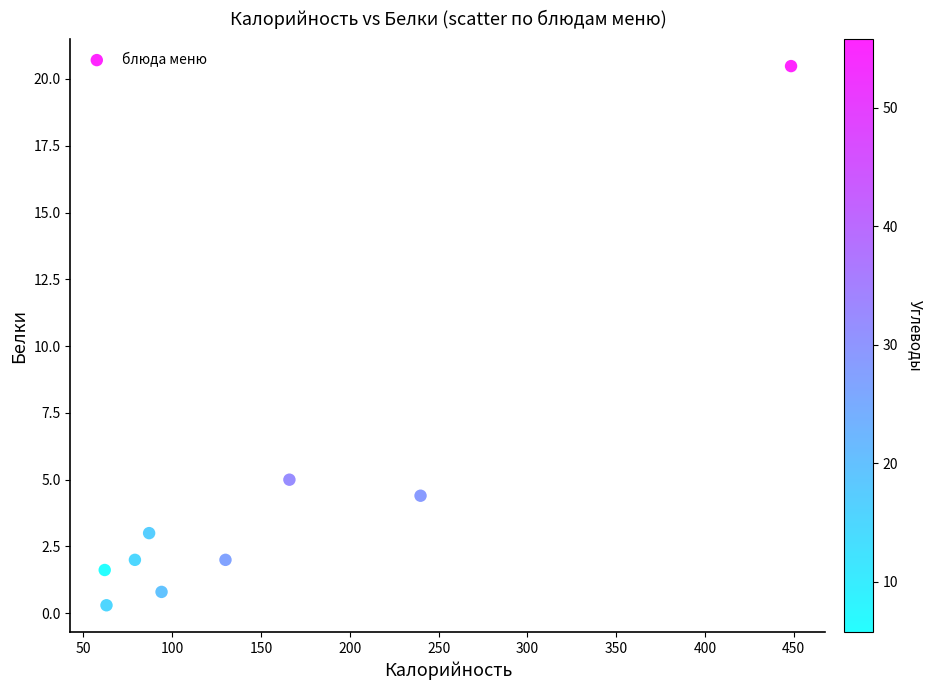

What is the range of Y values (max minus min)?

20.2